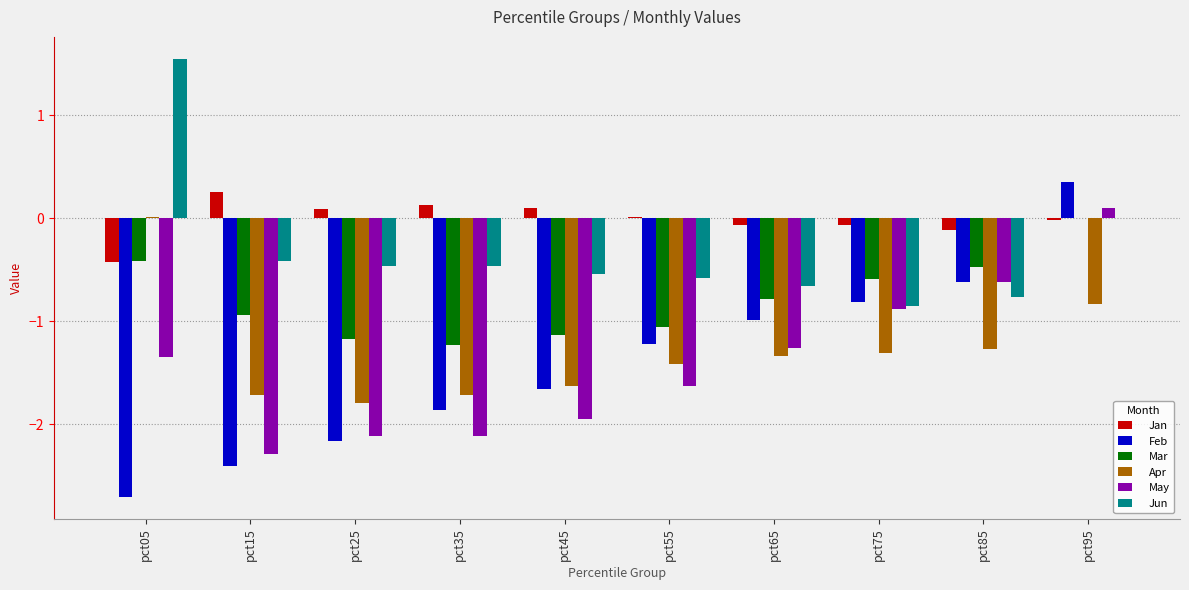

Is the value of Mar at pct75 greater than the value of Apr at pct15?

Yes